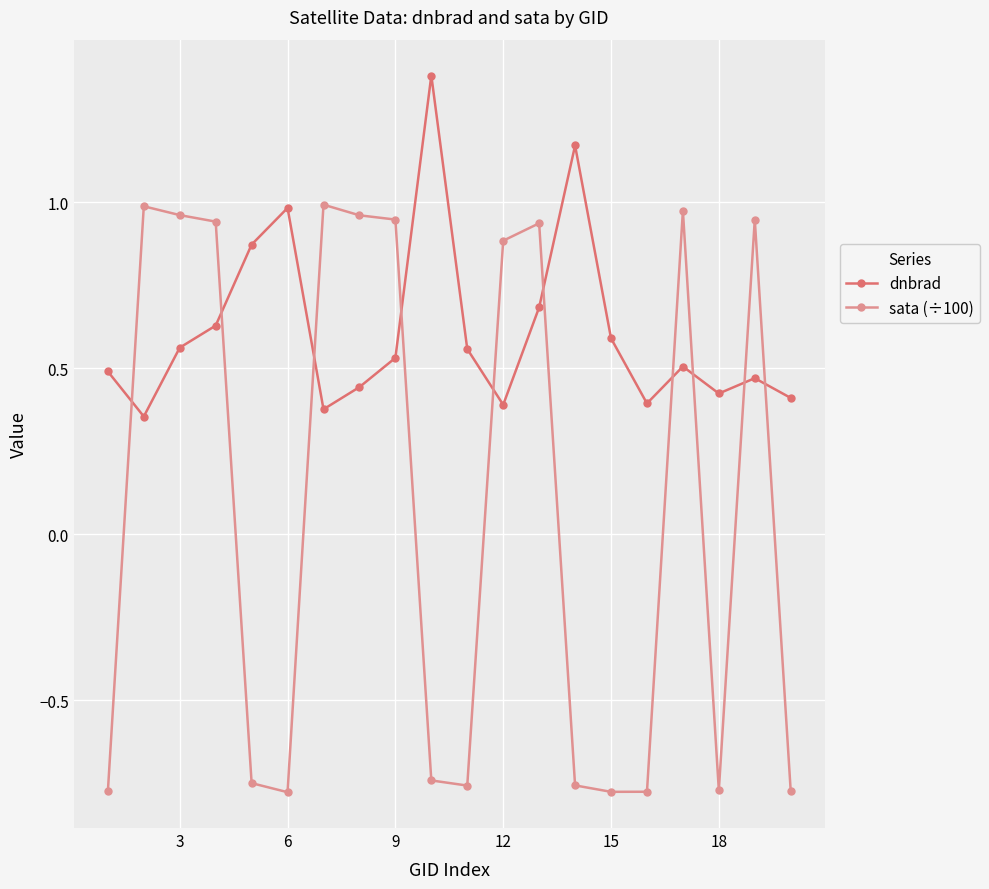

Which series has the widest spread of values?

sata (÷100)